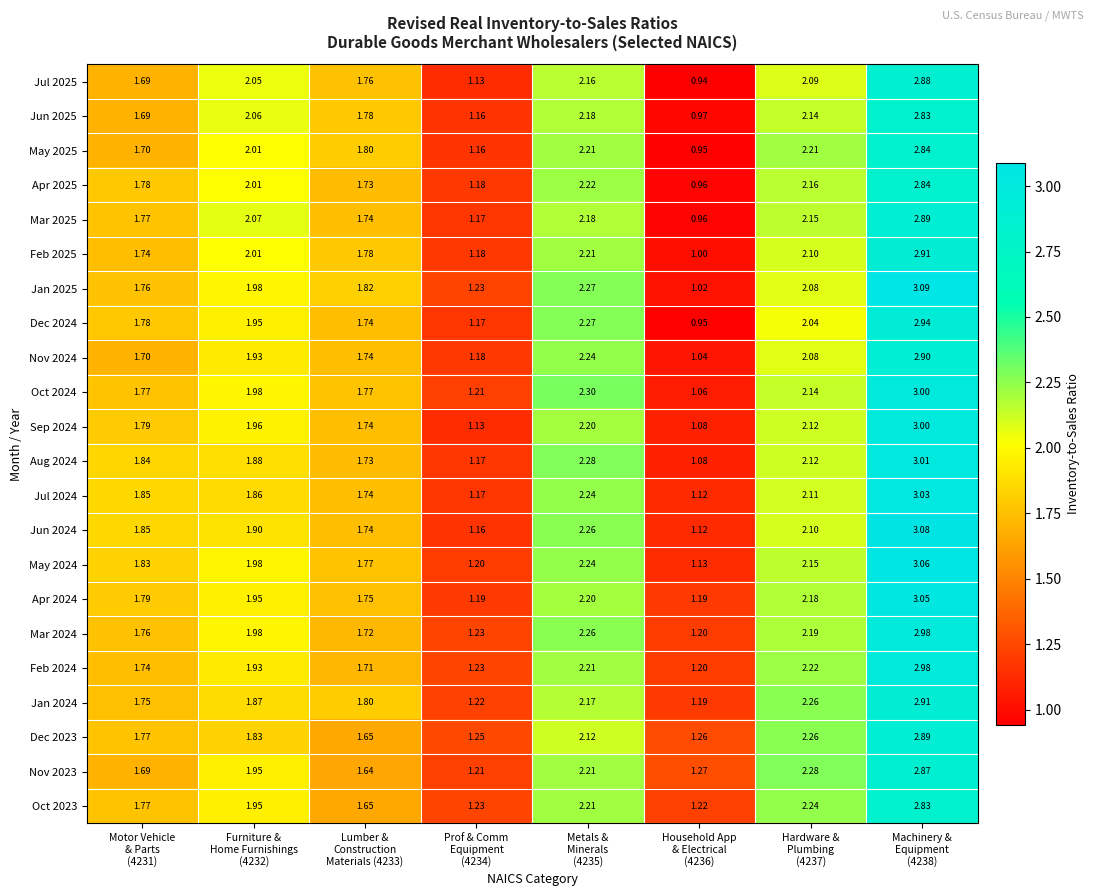

Reading left to right, list all the values displayed in this chart.

Jul 2025: Motor Vehicle
& Parts
(4231)=1.7	Furniture &
Home Furnishings
(4232)=2.0	Lumber &
Construction
Materials (4233)=1.8	Prof & Comm
Equipment
(4234)=1.1	Metals &
Minerals
(4235)=2.2	Household App
& Electrical
(4236)=0.9	Hardware &
Plumbing
(4237)=2.1	Machinery &
Equipment
(4238)=2.9
Jun 2025: Motor Vehicle
& Parts
(4231)=1.7	Furniture &
Home Furnishings
(4232)=2.1	Lumber &
Construction
Materials (4233)=1.8	Prof & Comm
Equipment
(4234)=1.2	Metals &
Minerals
(4235)=2.2	Household App
& Electrical
(4236)=1.0	Hardware &
Plumbing
(4237)=2.1	Machinery &
Equipment
(4238)=2.8
May 2025: Motor Vehicle
& Parts
(4231)=1.7	Furniture &
Home Furnishings
(4232)=2.0	Lumber &
Construction
Materials (4233)=1.8	Prof & Comm
Equipment
(4234)=1.2	Metals &
Minerals
(4235)=2.2	Household App
& Electrical
(4236)=0.9	Hardware &
Plumbing
(4237)=2.2	Machinery &
Equipment
(4238)=2.8
Apr 2025: Motor Vehicle
& Parts
(4231)=1.8	Furniture &
Home Furnishings
(4232)=2.0	Lumber &
Construction
Materials (4233)=1.7	Prof & Comm
Equipment
(4234)=1.2	Metals &
Minerals
(4235)=2.2	Household App
& Electrical
(4236)=1.0	Hardware &
Plumbing
(4237)=2.2	Machinery &
Equipment
(4238)=2.8
Mar 2025: Motor Vehicle
& Parts
(4231)=1.8	Furniture &
Home Furnishings
(4232)=2.1	Lumber &
Construction
Materials (4233)=1.7	Prof & Comm
Equipment
(4234)=1.2	Metals &
Minerals
(4235)=2.2	Household App
& Electrical
(4236)=1.0	Hardware &
Plumbing
(4237)=2.1	Machinery &
Equipment
(4238)=2.9
Feb 2025: Motor Vehicle
& Parts
(4231)=1.7	Furniture &
Home Furnishings
(4232)=2.0	Lumber &
Construction
Materials (4233)=1.8	Prof & Comm
Equipment
(4234)=1.2	Metals &
Minerals
(4235)=2.2	Household App
& Electrical
(4236)=1.0	Hardware &
Plumbing
(4237)=2.1	Machinery &
Equipment
(4238)=2.9
Jan 2025: Motor Vehicle
& Parts
(4231)=1.8	Furniture &
Home Furnishings
(4232)=2.0	Lumber &
Construction
Materials (4233)=1.8	Prof & Comm
Equipment
(4234)=1.2	Metals &
Minerals
(4235)=2.3	Household App
& Electrical
(4236)=1.0	Hardware &
Plumbing
(4237)=2.1	Machinery &
Equipment
(4238)=3.1
Dec 2024: Motor Vehicle
& Parts
(4231)=1.8	Furniture &
Home Furnishings
(4232)=1.9	Lumber &
Construction
Materials (4233)=1.7	Prof & Comm
Equipment
(4234)=1.2	Metals &
Minerals
(4235)=2.3	Household App
& Electrical
(4236)=0.9	Hardware &
Plumbing
(4237)=2.0	Machinery &
Equipment
(4238)=2.9
Nov 2024: Motor Vehicle
& Parts
(4231)=1.7	Furniture &
Home Furnishings
(4232)=1.9	Lumber &
Construction
Materials (4233)=1.7	Prof & Comm
Equipment
(4234)=1.2	Metals &
Minerals
(4235)=2.2	Household App
& Electrical
(4236)=1.0	Hardware &
Plumbing
(4237)=2.1	Machinery &
Equipment
(4238)=2.9
Oct 2024: Motor Vehicle
& Parts
(4231)=1.8	Furniture &
Home Furnishings
(4232)=2.0	Lumber &
Construction
Materials (4233)=1.8	Prof & Comm
Equipment
(4234)=1.2	Metals &
Minerals
(4235)=2.3	Household App
& Electrical
(4236)=1.1	Hardware &
Plumbing
(4237)=2.1	Machinery &
Equipment
(4238)=3.0
Sep 2024: Motor Vehicle
& Parts
(4231)=1.8	Furniture &
Home Furnishings
(4232)=2.0	Lumber &
Construction
Materials (4233)=1.7	Prof & Comm
Equipment
(4234)=1.1	Metals &
Minerals
(4235)=2.2	Household App
& Electrical
(4236)=1.1	Hardware &
Plumbing
(4237)=2.1	Machinery &
Equipment
(4238)=3.0
Aug 2024: Motor Vehicle
& Parts
(4231)=1.8	Furniture &
Home Furnishings
(4232)=1.9	Lumber &
Construction
Materials (4233)=1.7	Prof & Comm
Equipment
(4234)=1.2	Metals &
Minerals
(4235)=2.3	Household App
& Electrical
(4236)=1.1	Hardware &
Plumbing
(4237)=2.1	Machinery &
Equipment
(4238)=3.0
Jul 2024: Motor Vehicle
& Parts
(4231)=1.9	Furniture &
Home Furnishings
(4232)=1.9	Lumber &
Construction
Materials (4233)=1.7	Prof & Comm
Equipment
(4234)=1.2	Metals &
Minerals
(4235)=2.2	Household App
& Electrical
(4236)=1.1	Hardware &
Plumbing
(4237)=2.1	Machinery &
Equipment
(4238)=3.0
Jun 2024: Motor Vehicle
& Parts
(4231)=1.9	Furniture &
Home Furnishings
(4232)=1.9	Lumber &
Construction
Materials (4233)=1.7	Prof & Comm
Equipment
(4234)=1.2	Metals &
Minerals
(4235)=2.3	Household App
& Electrical
(4236)=1.1	Hardware &
Plumbing
(4237)=2.1	Machinery &
Equipment
(4238)=3.1
May 2024: Motor Vehicle
& Parts
(4231)=1.8	Furniture &
Home Furnishings
(4232)=2.0	Lumber &
Construction
Materials (4233)=1.8	Prof & Comm
Equipment
(4234)=1.2	Metals &
Minerals
(4235)=2.2	Household App
& Electrical
(4236)=1.1	Hardware &
Plumbing
(4237)=2.1	Machinery &
Equipment
(4238)=3.1
Apr 2024: Motor Vehicle
& Parts
(4231)=1.8	Furniture &
Home Furnishings
(4232)=1.9	Lumber &
Construction
Materials (4233)=1.8	Prof & Comm
Equipment
(4234)=1.2	Metals &
Minerals
(4235)=2.2	Household App
& Electrical
(4236)=1.2	Hardware &
Plumbing
(4237)=2.2	Machinery &
Equipment
(4238)=3.0
Mar 2024: Motor Vehicle
& Parts
(4231)=1.8	Furniture &
Home Furnishings
(4232)=2.0	Lumber &
Construction
Materials (4233)=1.7	Prof & Comm
Equipment
(4234)=1.2	Metals &
Minerals
(4235)=2.3	Household App
& Electrical
(4236)=1.2	Hardware &
Plumbing
(4237)=2.2	Machinery &
Equipment
(4238)=3.0
Feb 2024: Motor Vehicle
& Parts
(4231)=1.7	Furniture &
Home Furnishings
(4232)=1.9	Lumber &
Construction
Materials (4233)=1.7	Prof & Comm
Equipment
(4234)=1.2	Metals &
Minerals
(4235)=2.2	Household App
& Electrical
(4236)=1.2	Hardware &
Plumbing
(4237)=2.2	Machinery &
Equipment
(4238)=3.0
Jan 2024: Motor Vehicle
& Parts
(4231)=1.8	Furniture &
Home Furnishings
(4232)=1.9	Lumber &
Construction
Materials (4233)=1.8	Prof & Comm
Equipment
(4234)=1.2	Metals &
Minerals
(4235)=2.2	Household App
& Electrical
(4236)=1.2	Hardware &
Plumbing
(4237)=2.3	Machinery &
Equipment
(4238)=2.9
Dec 2023: Motor Vehicle
& Parts
(4231)=1.8	Furniture &
Home Furnishings
(4232)=1.8	Lumber &
Construction
Materials (4233)=1.6	Prof & Comm
Equipment
(4234)=1.2	Metals &
Minerals
(4235)=2.1	Household App
& Electrical
(4236)=1.3	Hardware &
Plumbing
(4237)=2.3	Machinery &
Equipment
(4238)=2.9
Nov 2023: Motor Vehicle
& Parts
(4231)=1.7	Furniture &
Home Furnishings
(4232)=1.9	Lumber &
Construction
Materials (4233)=1.6	Prof & Comm
Equipment
(4234)=1.2	Metals &
Minerals
(4235)=2.2	Household App
& Electrical
(4236)=1.3	Hardware &
Plumbing
(4237)=2.3	Machinery &
Equipment
(4238)=2.9
Oct 2023: Motor Vehicle
& Parts
(4231)=1.8	Furniture &
Home Furnishings
(4232)=1.9	Lumber &
Construction
Materials (4233)=1.6	Prof & Comm
Equipment
(4234)=1.2	Metals &
Minerals
(4235)=2.2	Household App
& Electrical
(4236)=1.2	Hardware &
Plumbing
(4237)=2.2	Machinery &
Equipment
(4238)=2.8